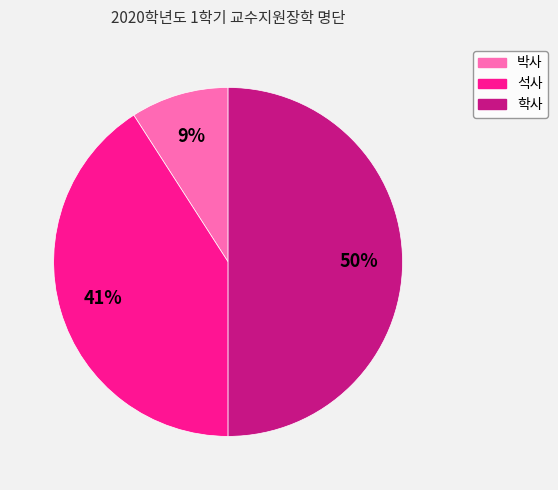

Is 박사 the majority of the pie?

No